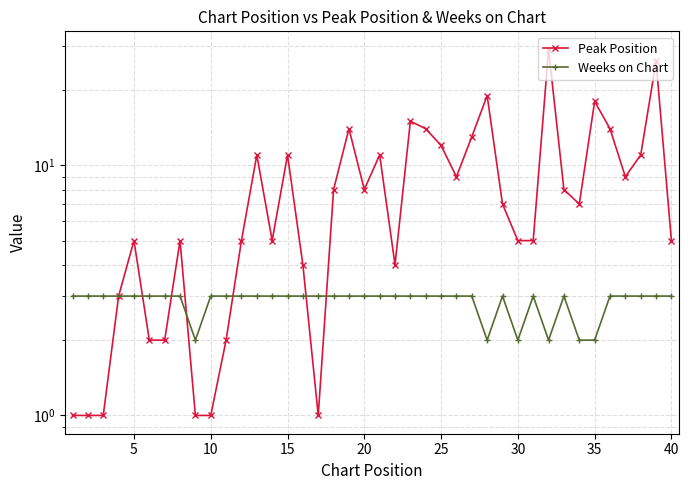

Rank the series by their average value, from highest to lowest.

Peak Position, Weeks on Chart